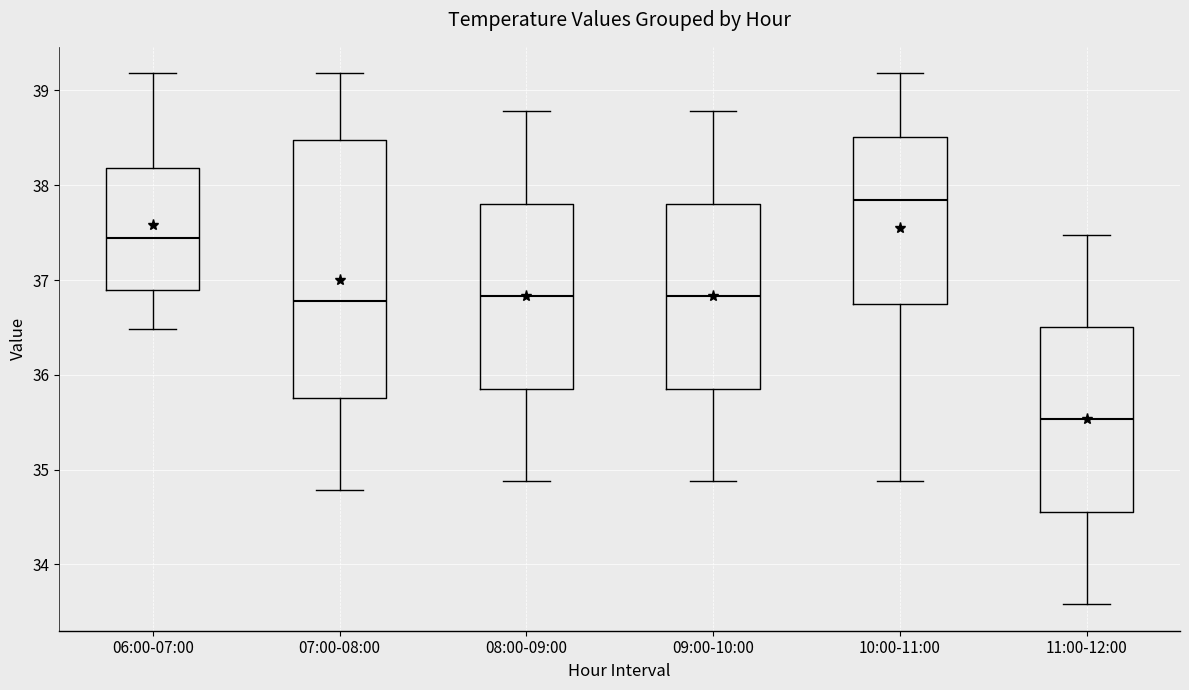

Where does the median line of the box for 09:00-10:00 sit on the y-axis? The values are not printed on the chart, so give them approximately, as read against the axis.

36.8